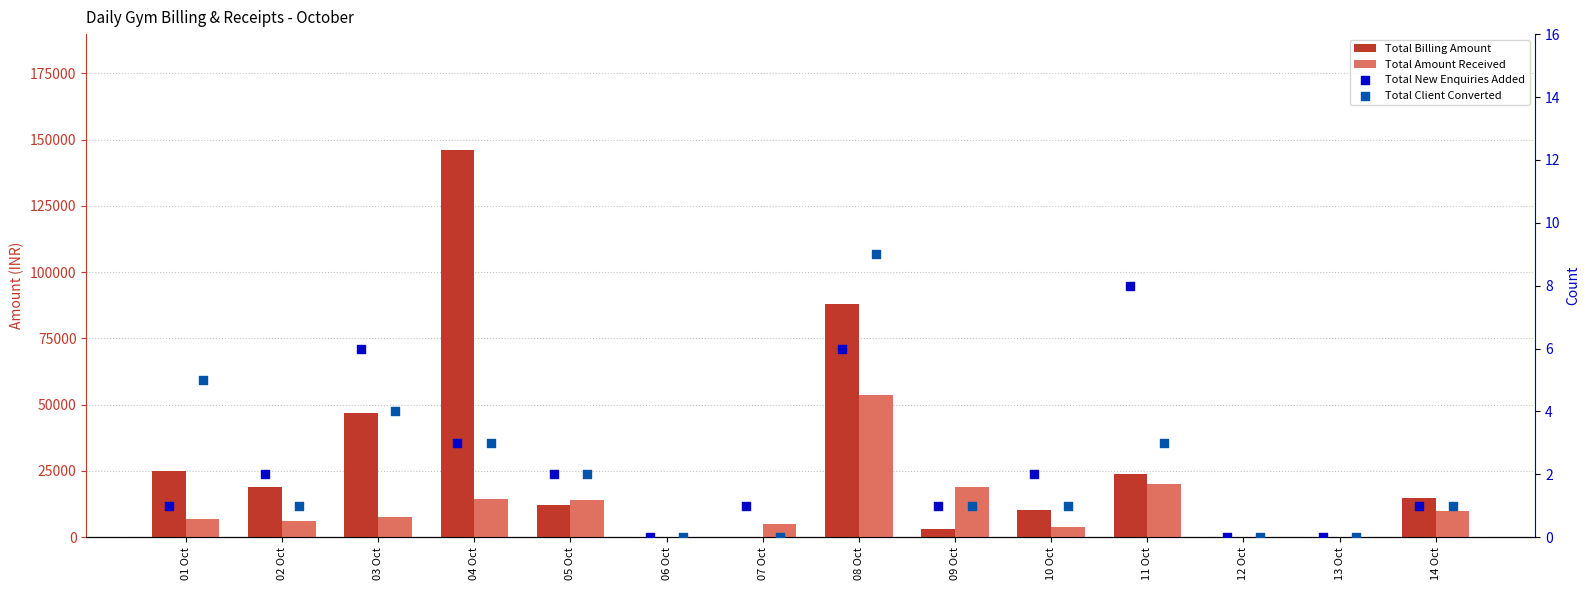

What is the total value across all series at 10 Oct?

14303